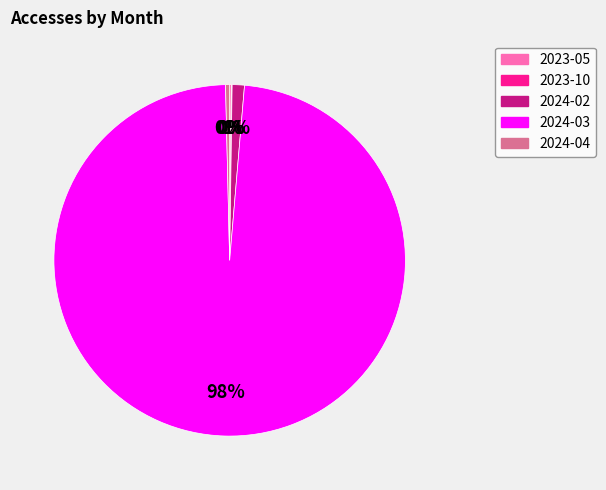

Do 2024-02 and 2024-04 together represent more than half of the pie?

No